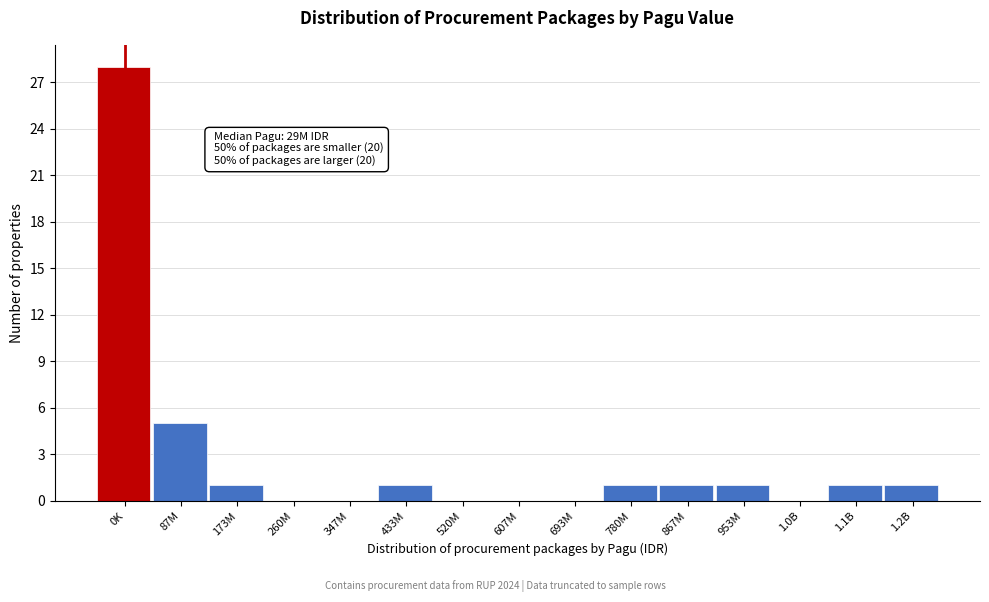

Reading left to right, extract all data points from this chart.

0K=28	87M=5	173M=1	260M=0	347M=0	433M=1	520M=0	607M=0	693M=0	780M=1	867M=1	953M=1	1.0B=0	1.1B=1	1.2B=1